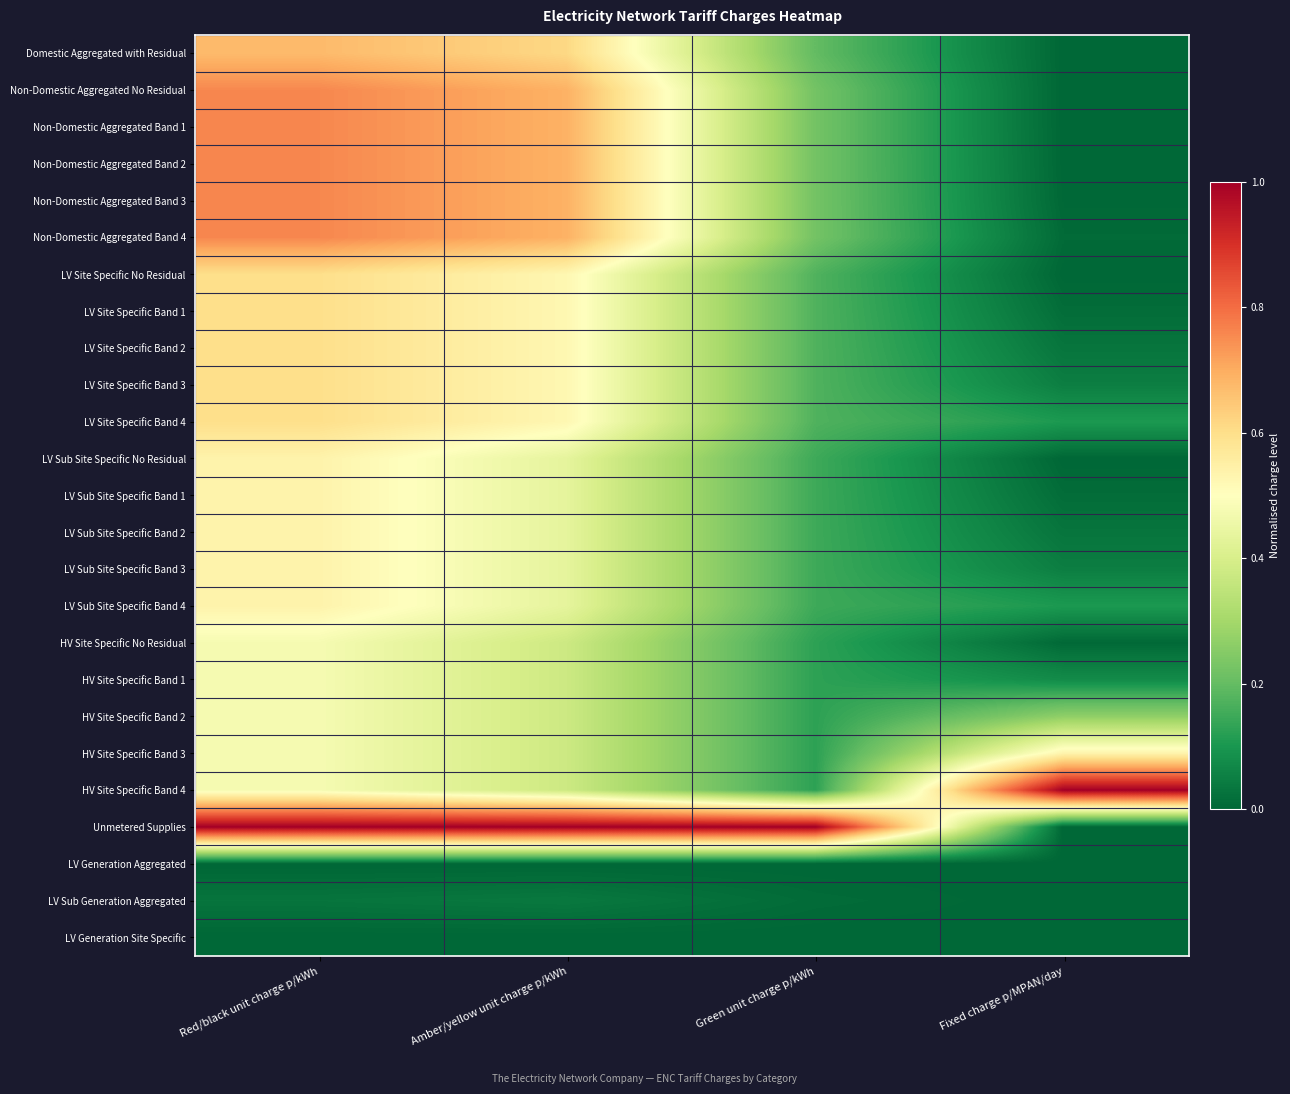

Count the number of categories in the chart.

4